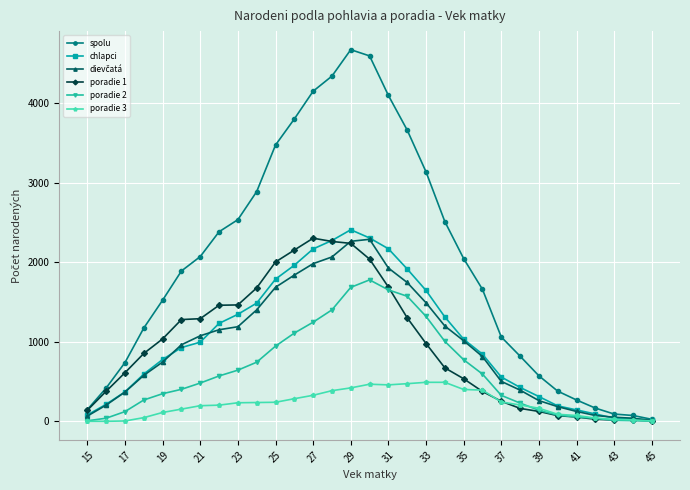

Which series has the largest total across all categories?

spolu